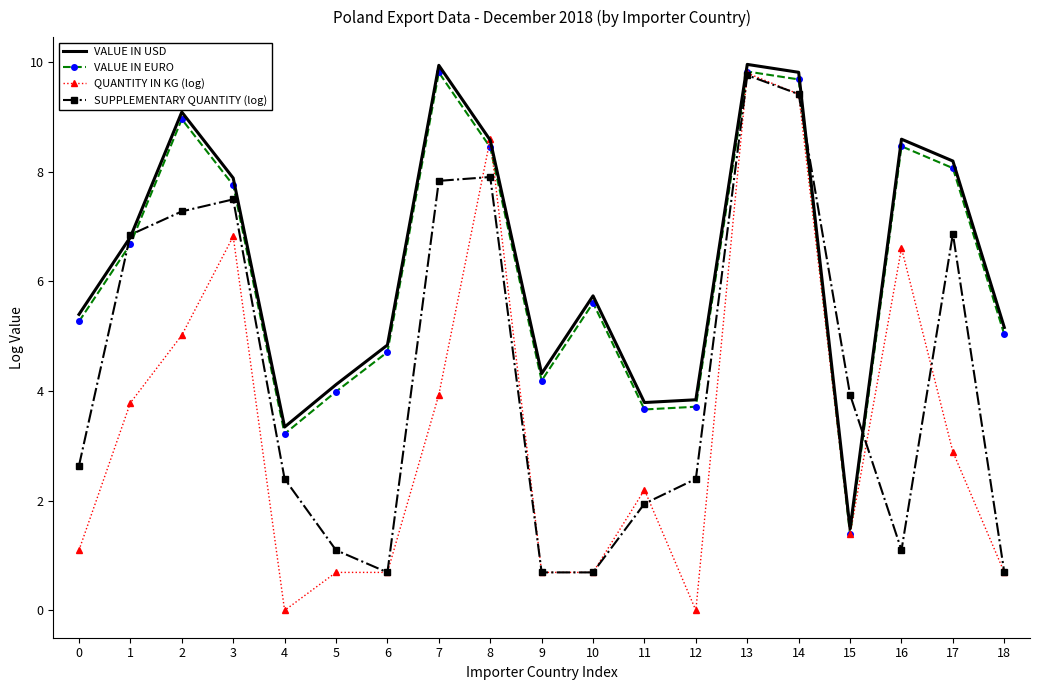

What is the spread (max minus min) of values at 7?

6.0